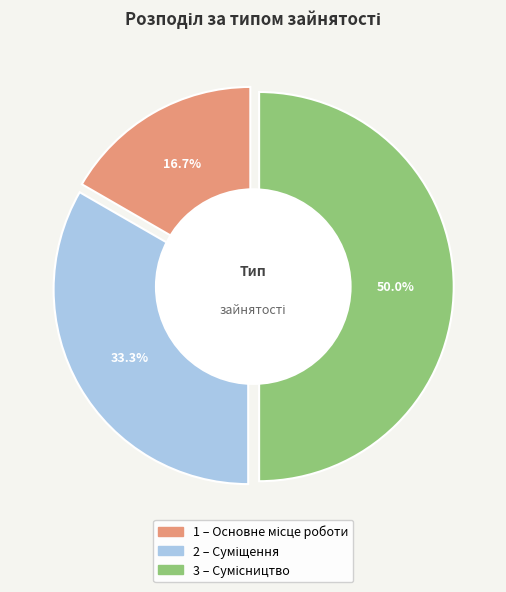

To the nearest percent, what portion does Основне місце роботи represent?

17%